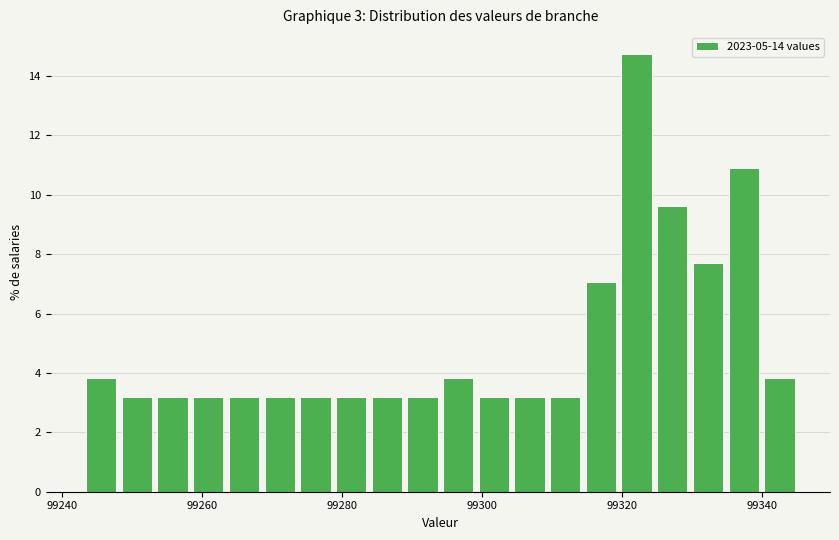

Read against the x-axis, roughly where is the centre of the tallest bar?

99322